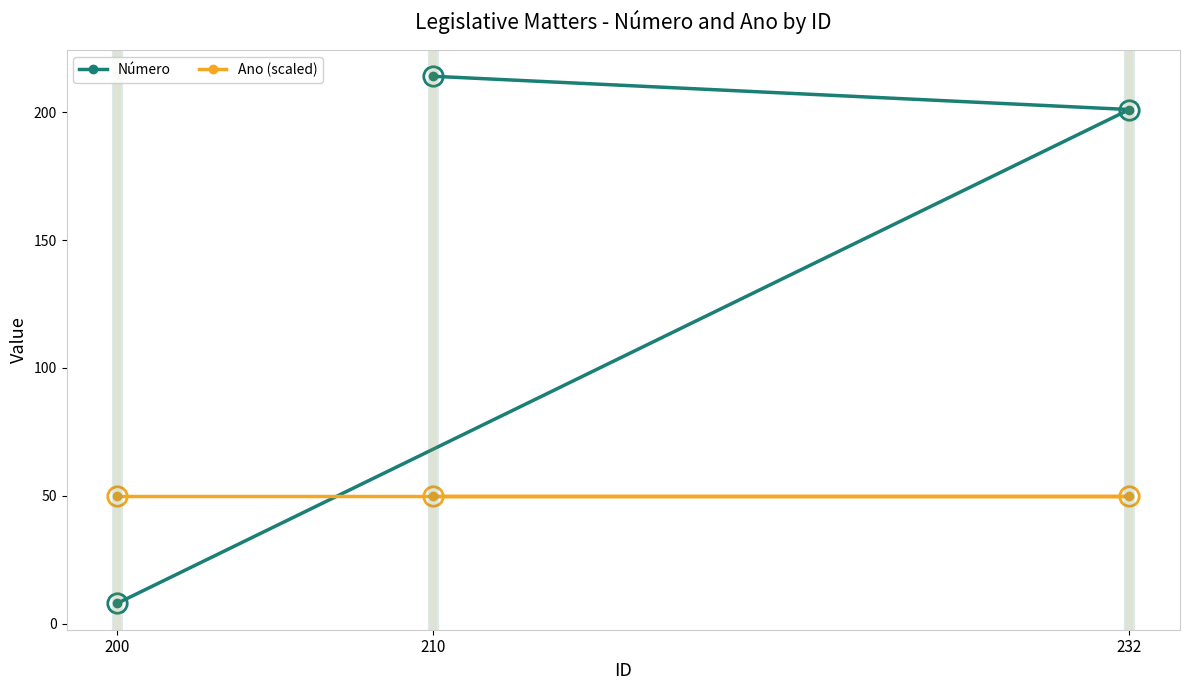

Which series changed the most between 232 and 210?

Número